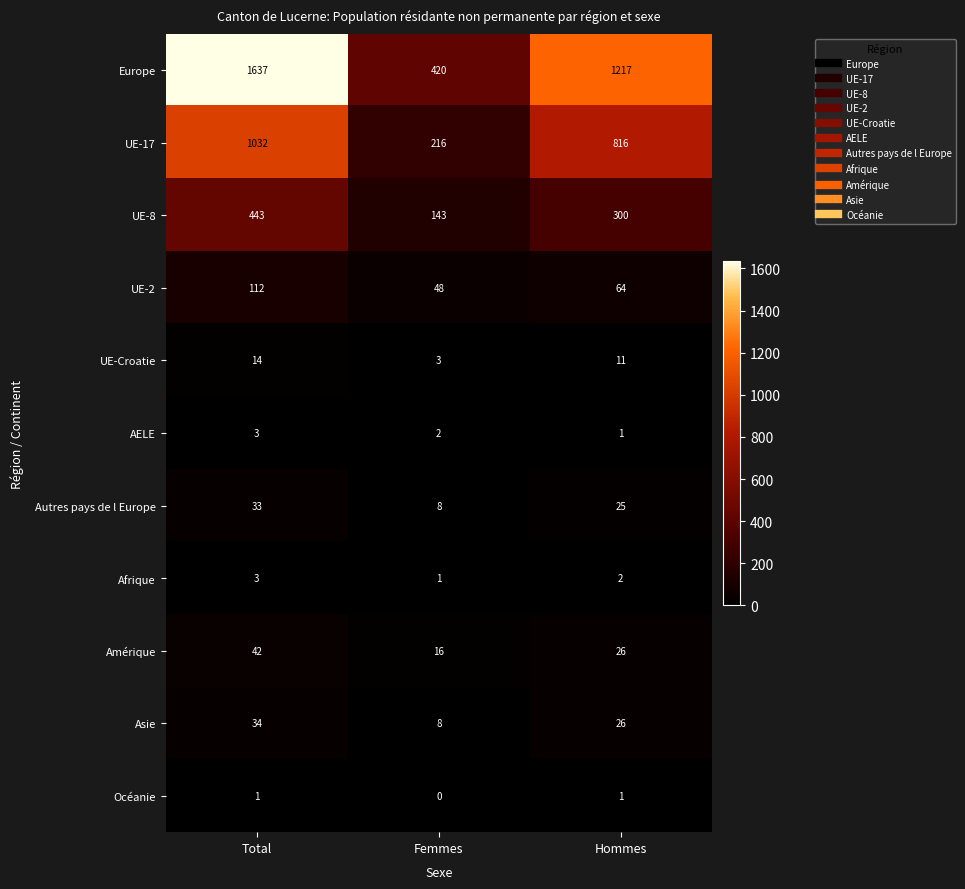

What is the maximum value for AELE?

3